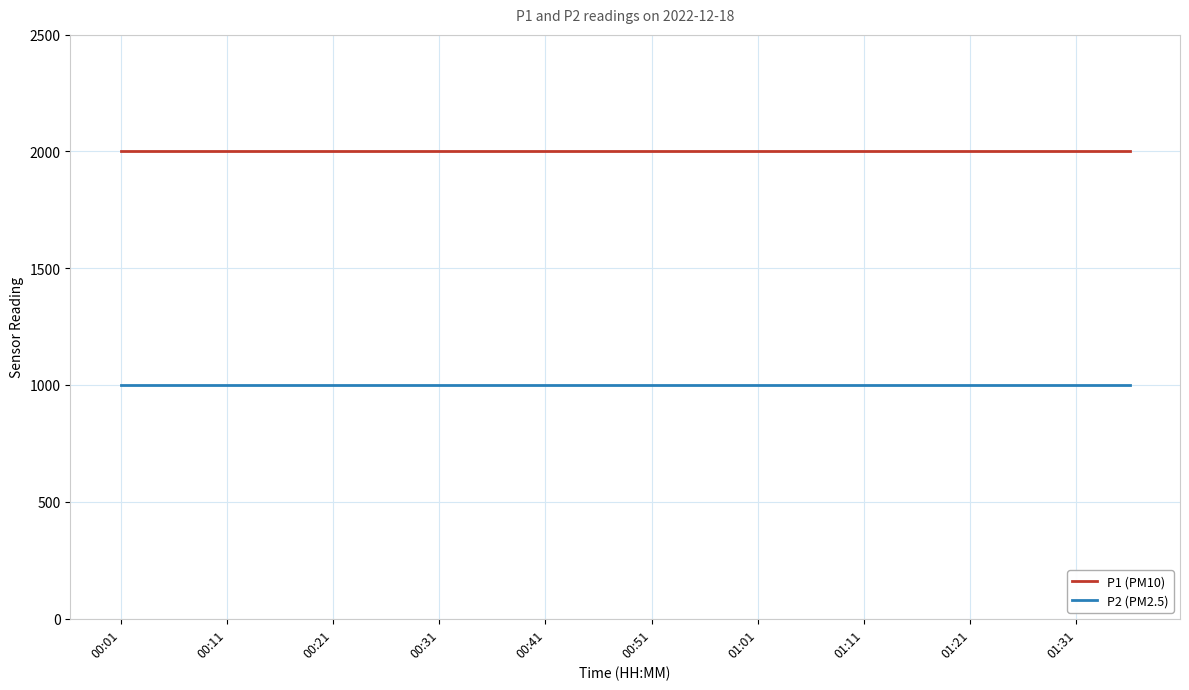

Rank the series by their maximum value, from lowest to highest.

P2 (PM2.5), P1 (PM10)